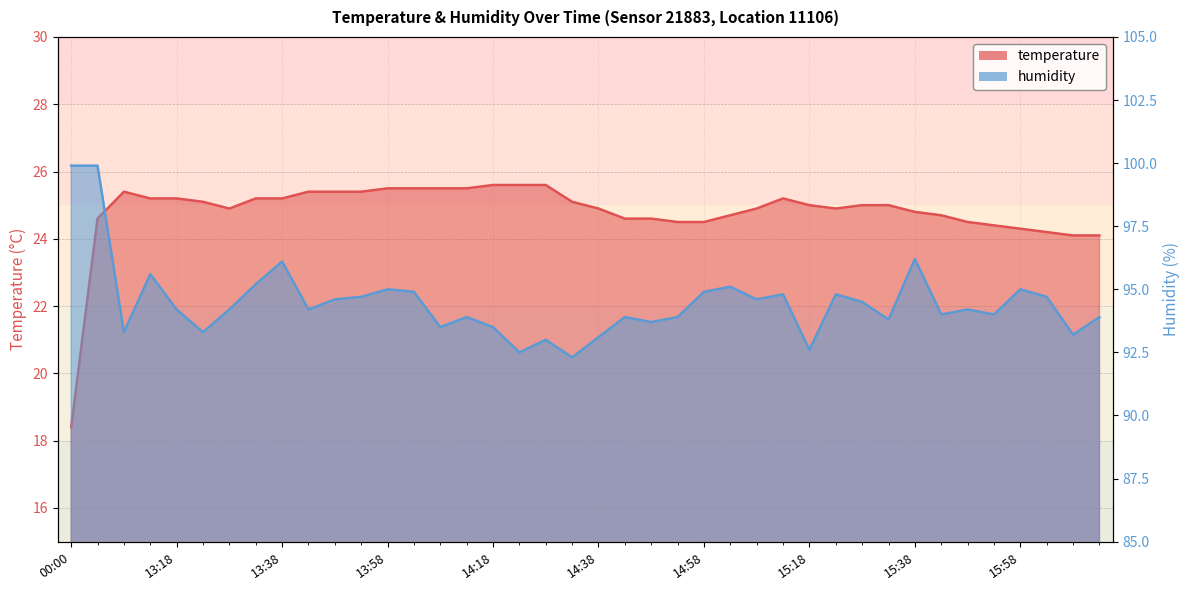

Reading right to left, transcribe all the data shown in this chart.

temperature: 24.1	24.1	24.2	24.3	24.4	24.5	24.7	24.8	25.0	25.0	24.9	25.0	25.2	24.9	24.7	24.5	24.5	24.6	24.6	24.9	25.1	25.6	25.6	25.6	25.5	25.5	25.5	25.5	25.4	25.4	25.4	25.2	25.2	24.9	25.1	25.2	25.2	25.4	24.6	18.4
humidity: 93.9	93.2	94.7	95.0	94.0	94.2	94.0	96.2	93.8	94.5	94.8	92.6	94.8	94.6	95.1	94.9	93.9	93.7	93.9	93.1	92.3	93.0	92.5	93.5	93.9	93.5	94.9	95.0	94.7	94.6	94.2	96.1	95.2	94.2	93.3	94.2	95.6	93.3	99.9	99.9